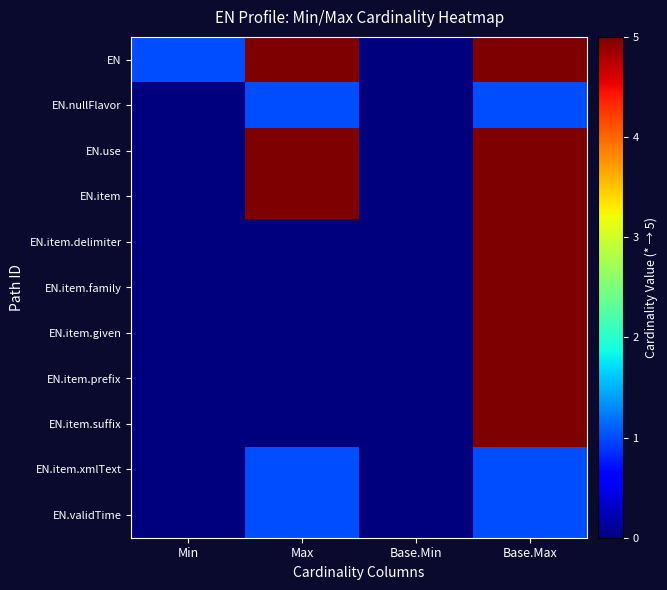

What is the spread (max minus min) of values at Max?

5